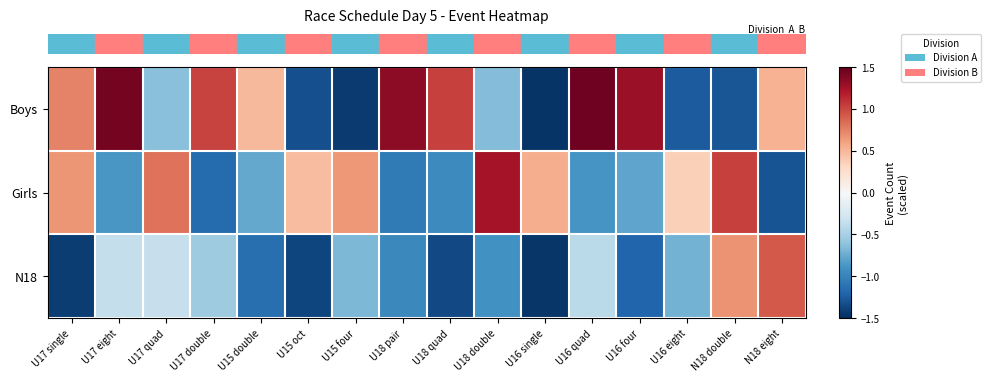

What is the difference between the highest and lowest values at N18 eight?

2.2